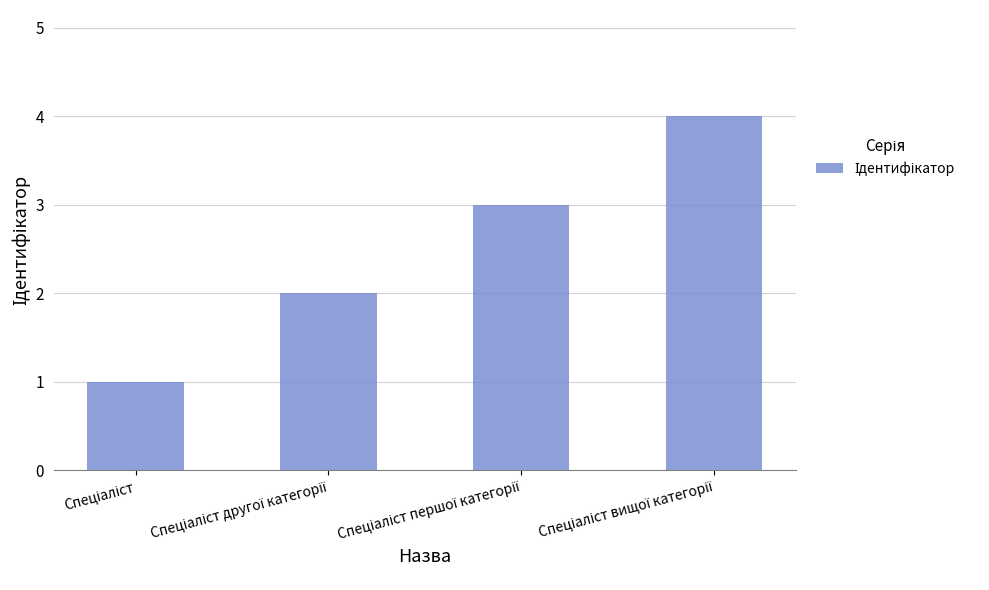

What is the value of the 1st bar from the left?

1